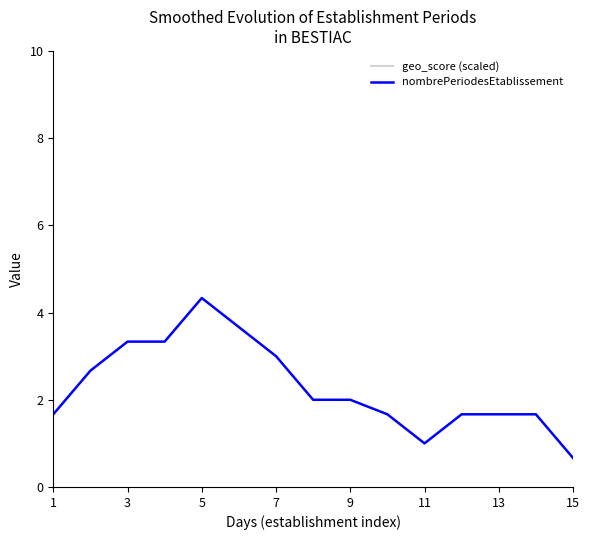

Which category has the lowest value in the nombrePeriodesEtablissement series?

15